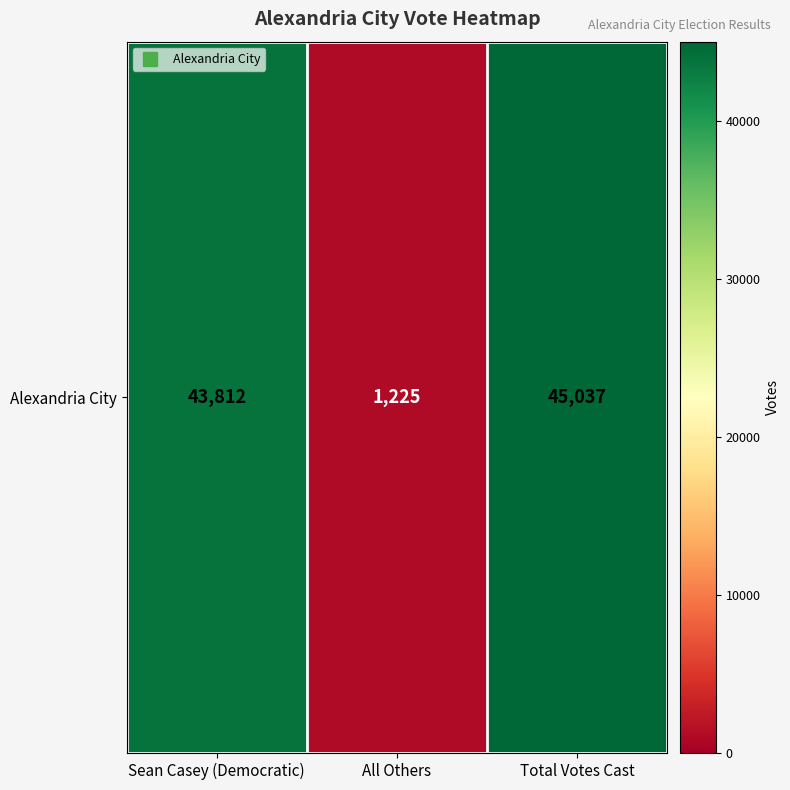

Rank the categories by value from lowest to highest.

All Others, Sean Casey (Democratic), Total Votes Cast